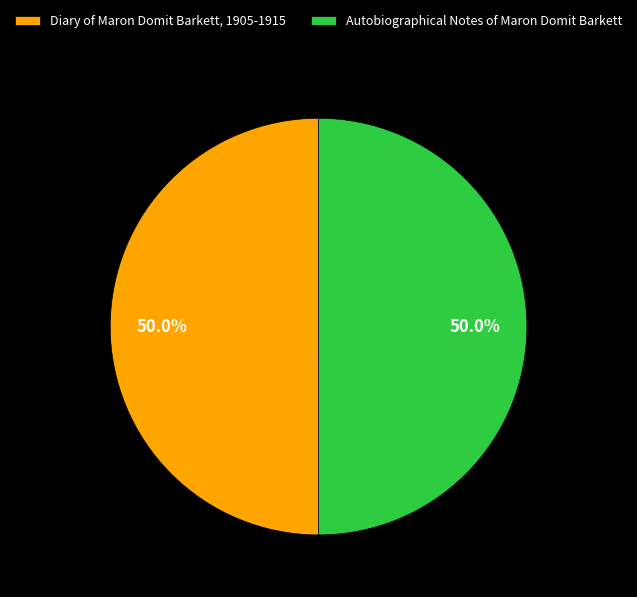

Approximately how many times larger is the value at Diary of Maron Domit Barkett, 1905-1915 compared to Autobiographical Notes of Maron Domit Barkett?

1.0